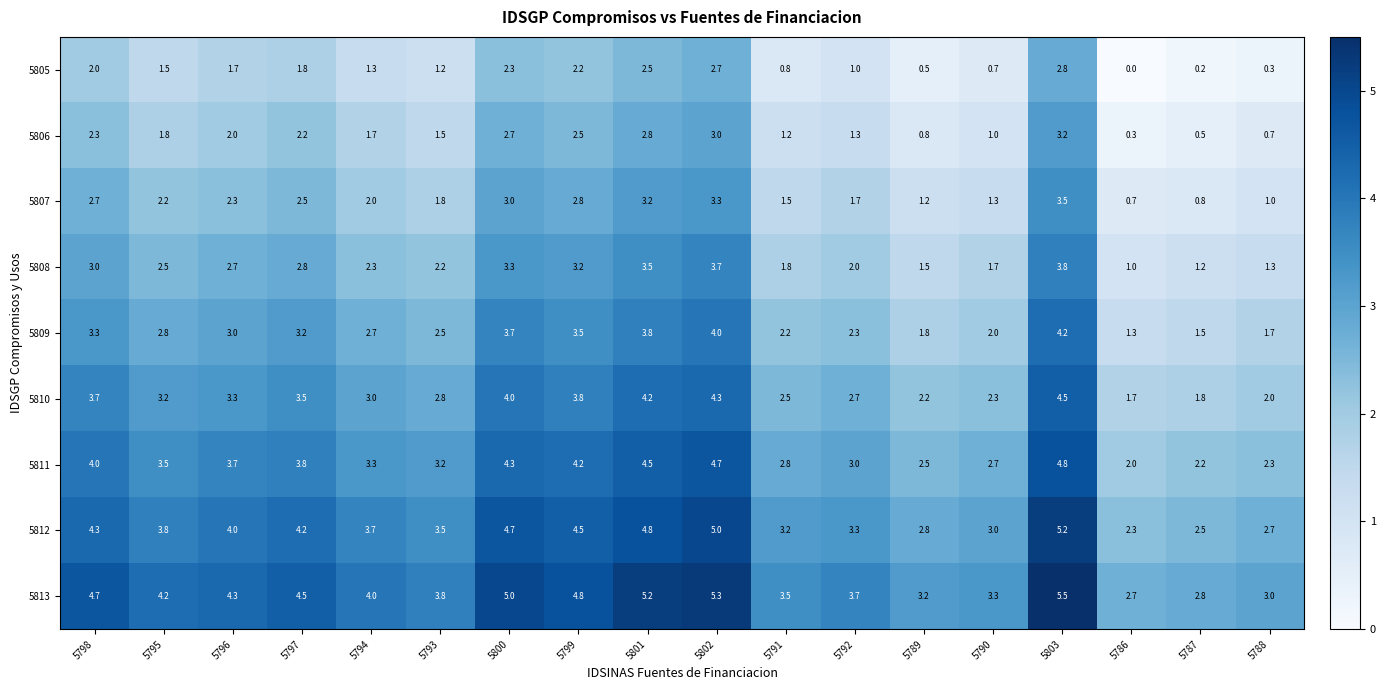

How many data points in 5806 are less than 1?

4